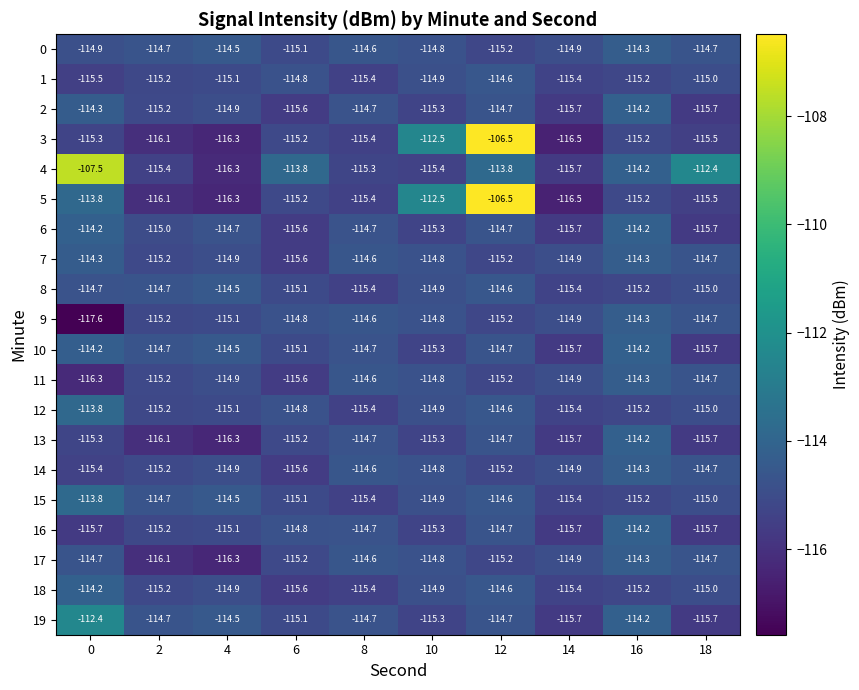

Which series has the largest total across all categories?

4